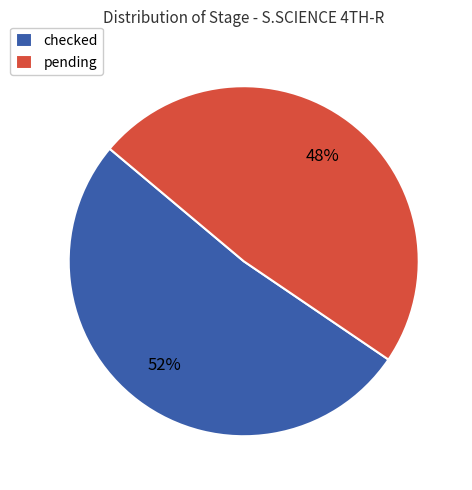

Is it true that checked is 52% of the pie?

True